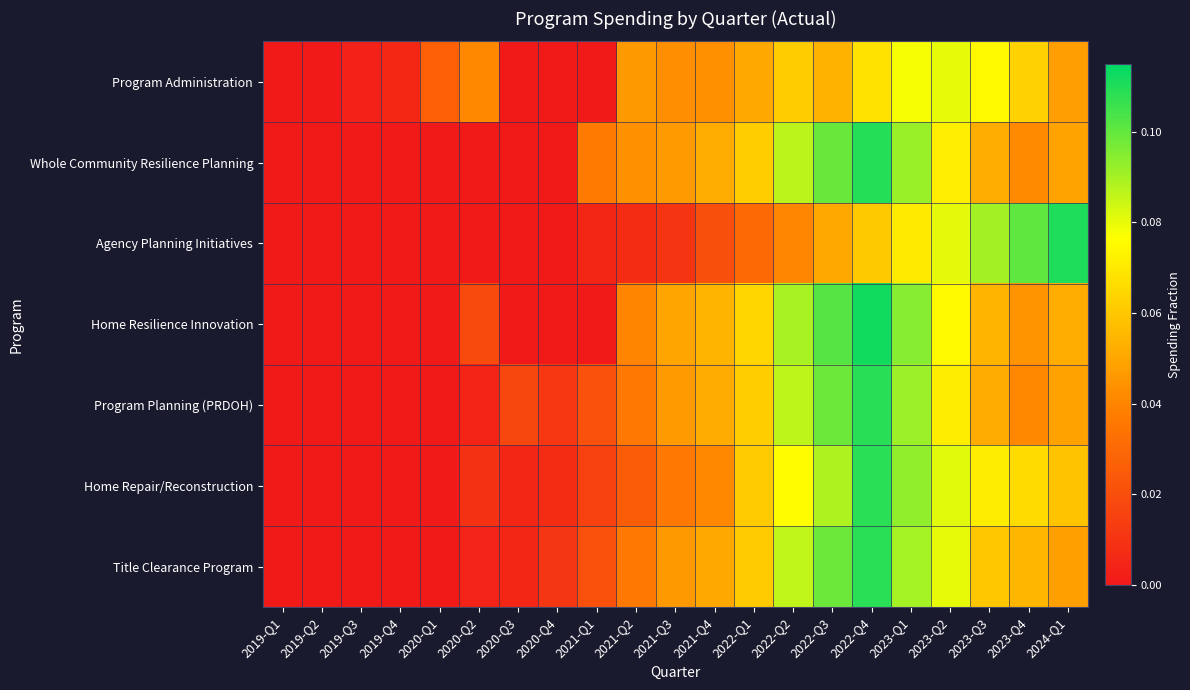

Between 2019-Q4 and 2024-Q1, which series saw the biggest shift?

Agency Planning Initiatives